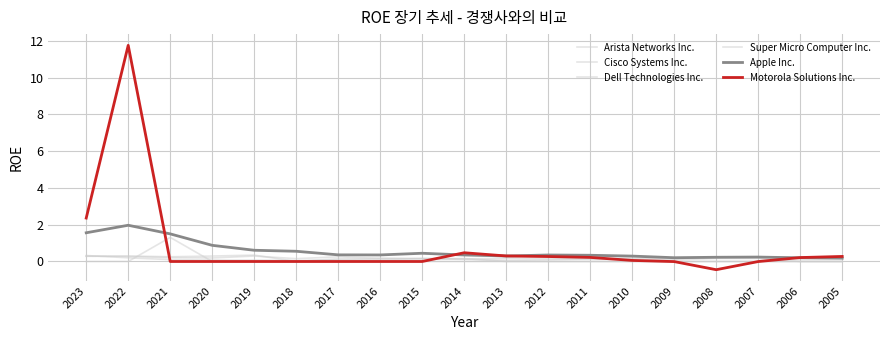

List the labels in order of Dell Technologies Inc. value, smallest first.

2023, 2022, 2020, 2019, 2018, 2017, 2016, 2015, 2014, 2013, 2012, 2011, 2010, 2009, 2008, 2007, 2006, 2005, 2021